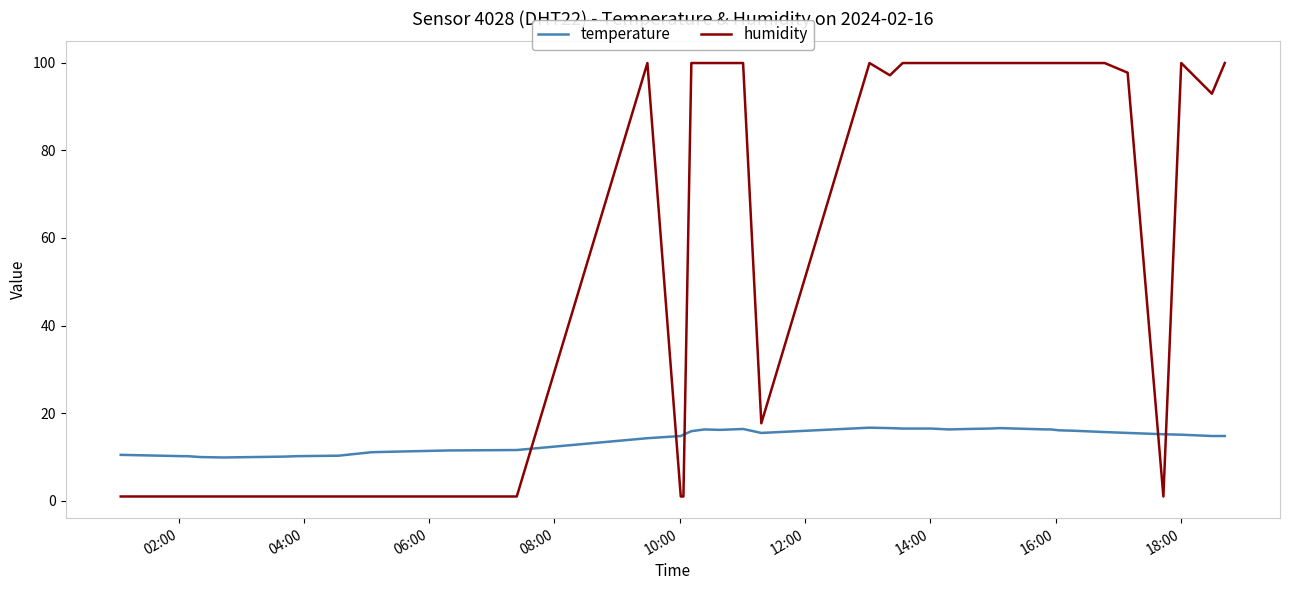

True or false: humidity and temperature intersect in this chart.

True